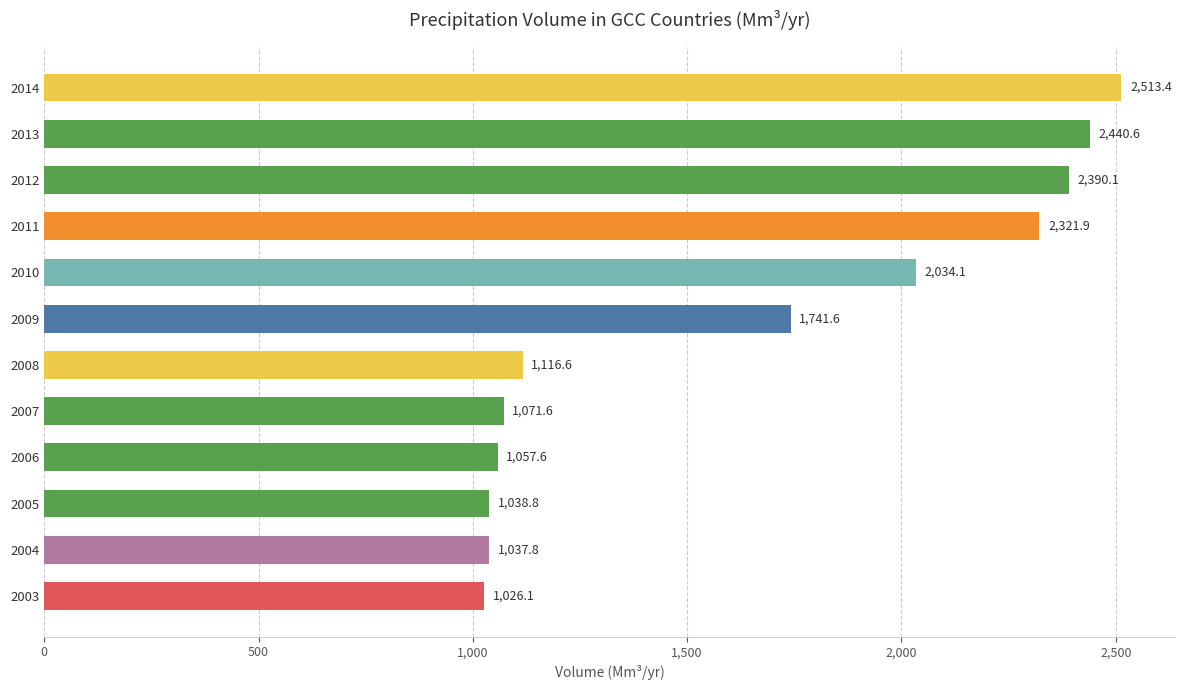

Reading bottom to top, list all the values displayed in this chart.

2003=1026.1	2004=1037.8	2005=1038.8	2006=1057.6	2007=1071.6	2008=1116.6	2009=1741.6	2010=2034.1	2011=2321.9	2012=2390.1	2013=2440.6	2014=2513.4